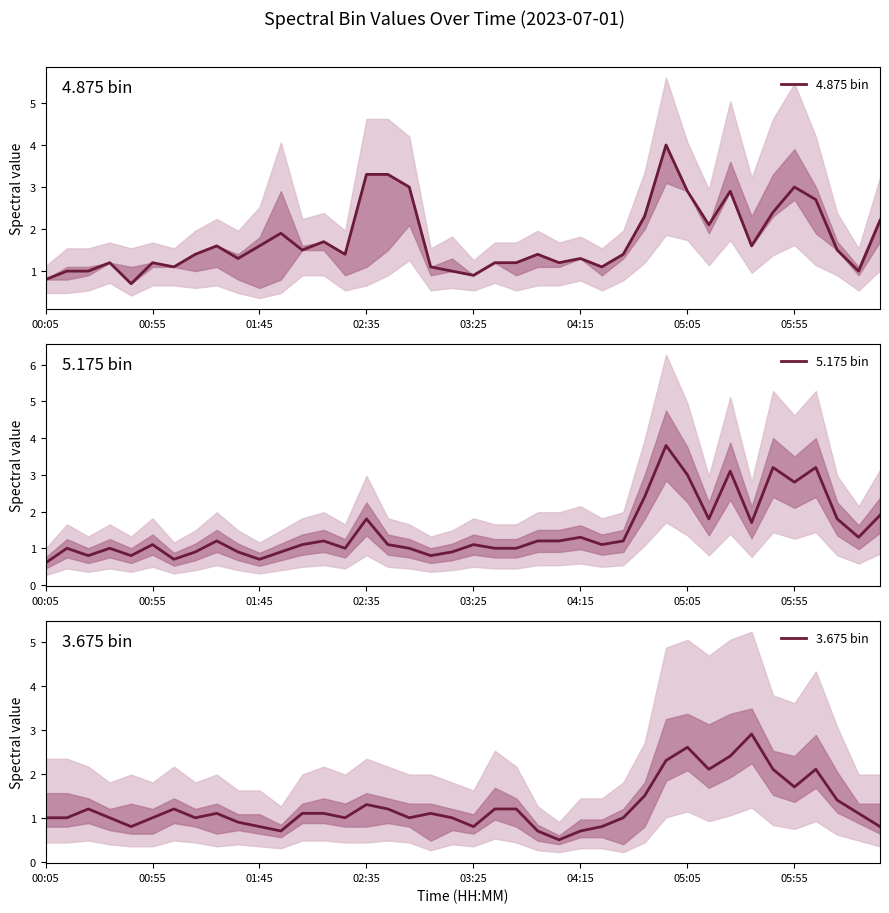

Between 27 and 21, which is larger?

27